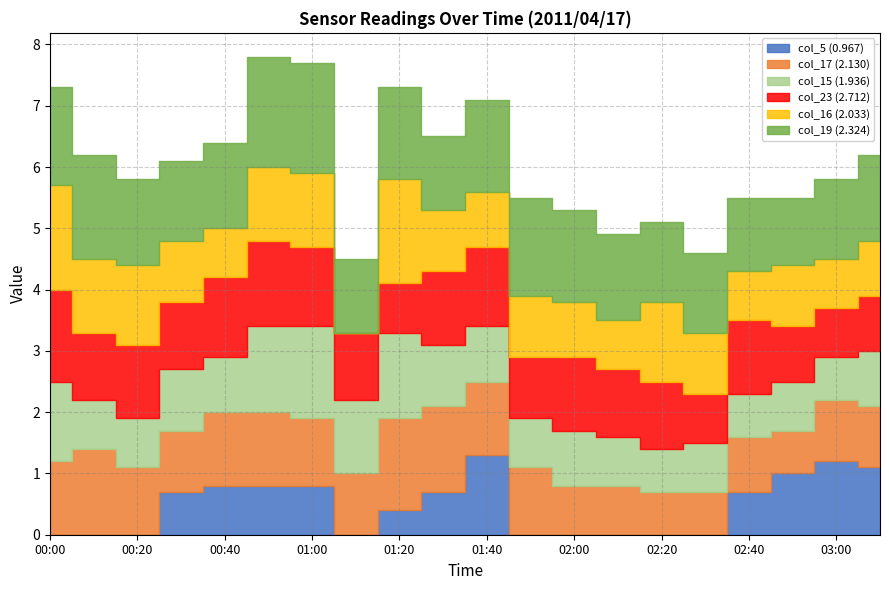

Reading left to right, transcribe all the data shown in this chart.

col_5 (0.967): 999.0	999.0	999.0	0.7	0.8	0.8	0.8	999.0	0.4	0.7	1.3	999.0	999.0	999.0	999.0	999.0	0.7	1.0	1.2	1.1
col_17 (2.130): 1.2	1.4	1.1	1.0	1.2	1.2	1.1	1.0	1.5	1.4	1.2	1.1	0.8	0.8	0.7	0.7	0.9	0.7	1.0	1.0
col_15 (1.936): 1.3	0.8	0.8	1.0	0.9	1.4	1.5	1.2	1.4	1.0	0.9	0.8	0.9	0.8	0.7	0.8	0.7	0.8	0.7	0.9
col_23 (2.712): 1.5	1.1	1.2	1.1	1.3	1.4	1.3	1.1	0.8	1.2	1.3	1.0	1.2	1.1	1.1	0.8	1.2	0.9	0.8	0.9
col_16 (2.033): 1.7	1.2	1.3	1.0	0.8	1.2	1.2	999.0	1.7	1.0	0.9	1.0	0.9	0.8	1.3	1.0	0.8	1.0	0.8	0.9
col_19 (2.324): 1.6	1.7	1.4	1.3	1.4	1.8	1.8	1.2	1.5	1.2	1.5	1.6	1.5	1.4	1.3	1.3	1.2	1.1	1.3	1.4